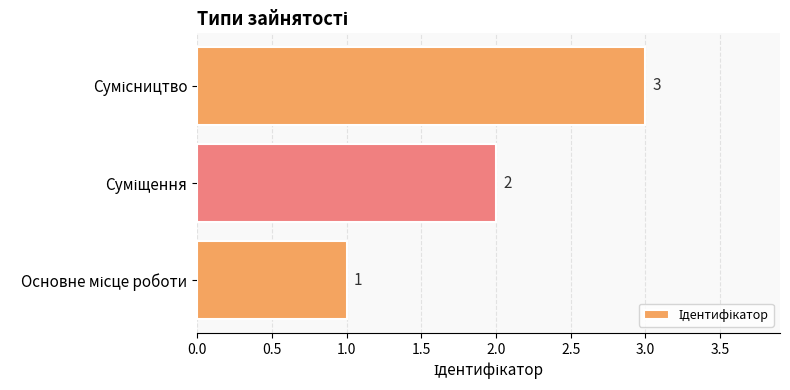

What is the sum of all values?

6